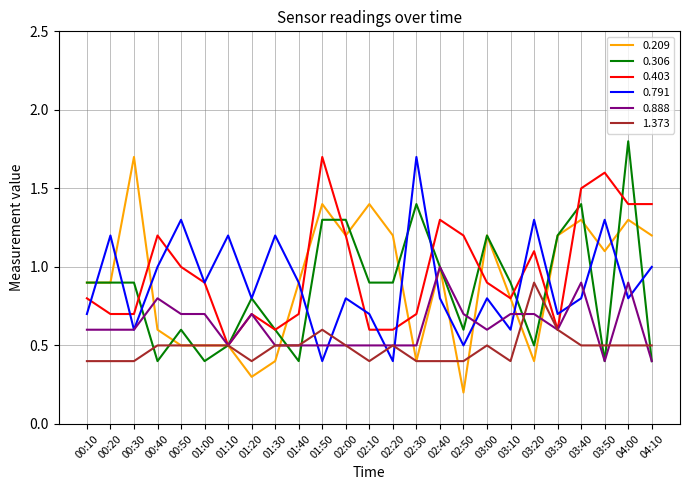

Which label corresponds to the largest value in the chart?

04:00